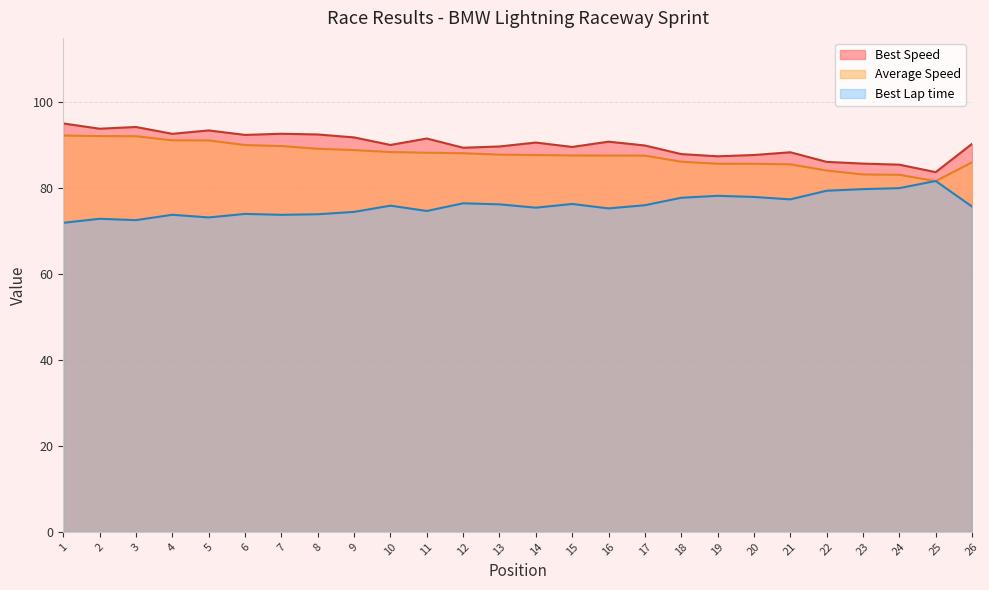

How many distinct data groups are displayed?

3